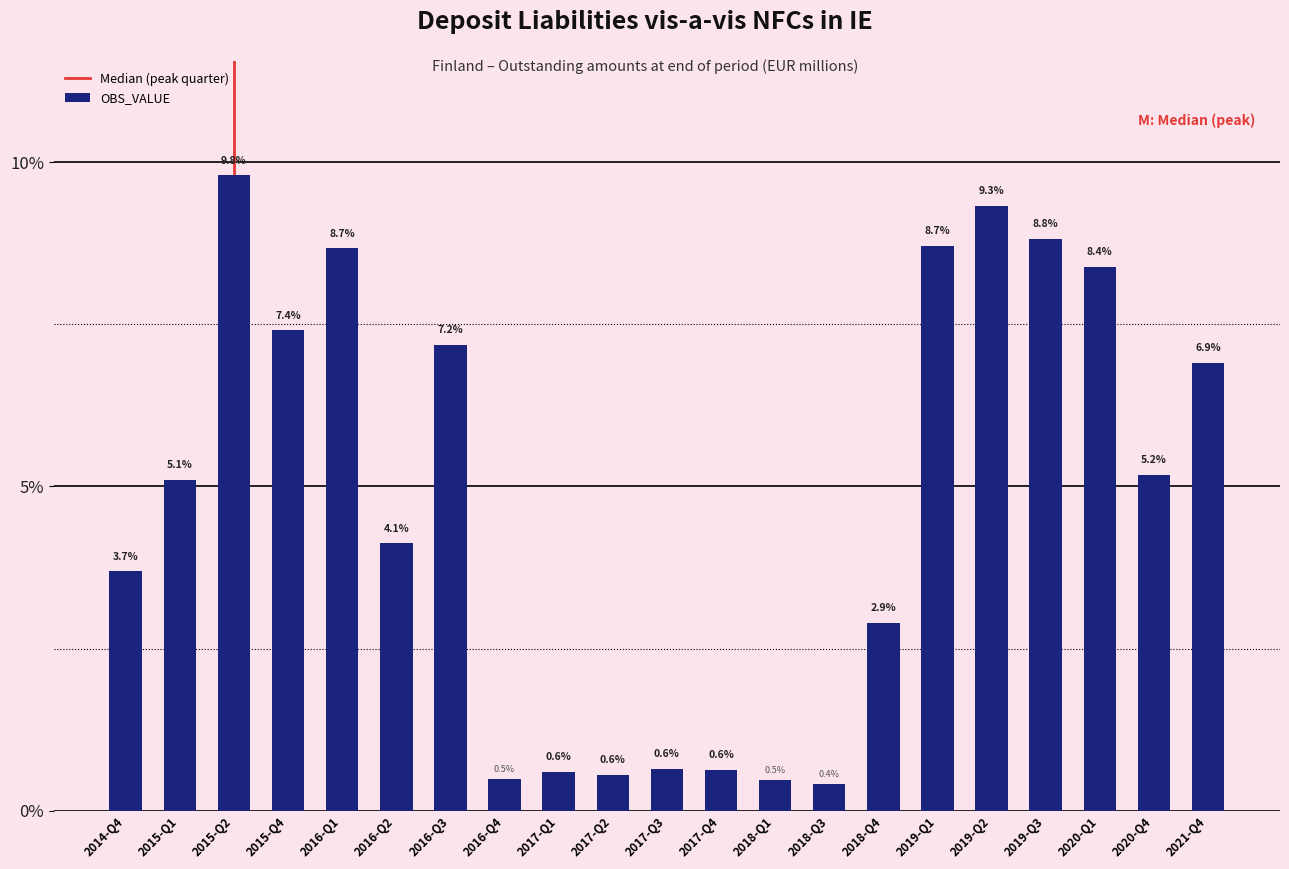

What is the value of the 19th bar from the left?

8.4